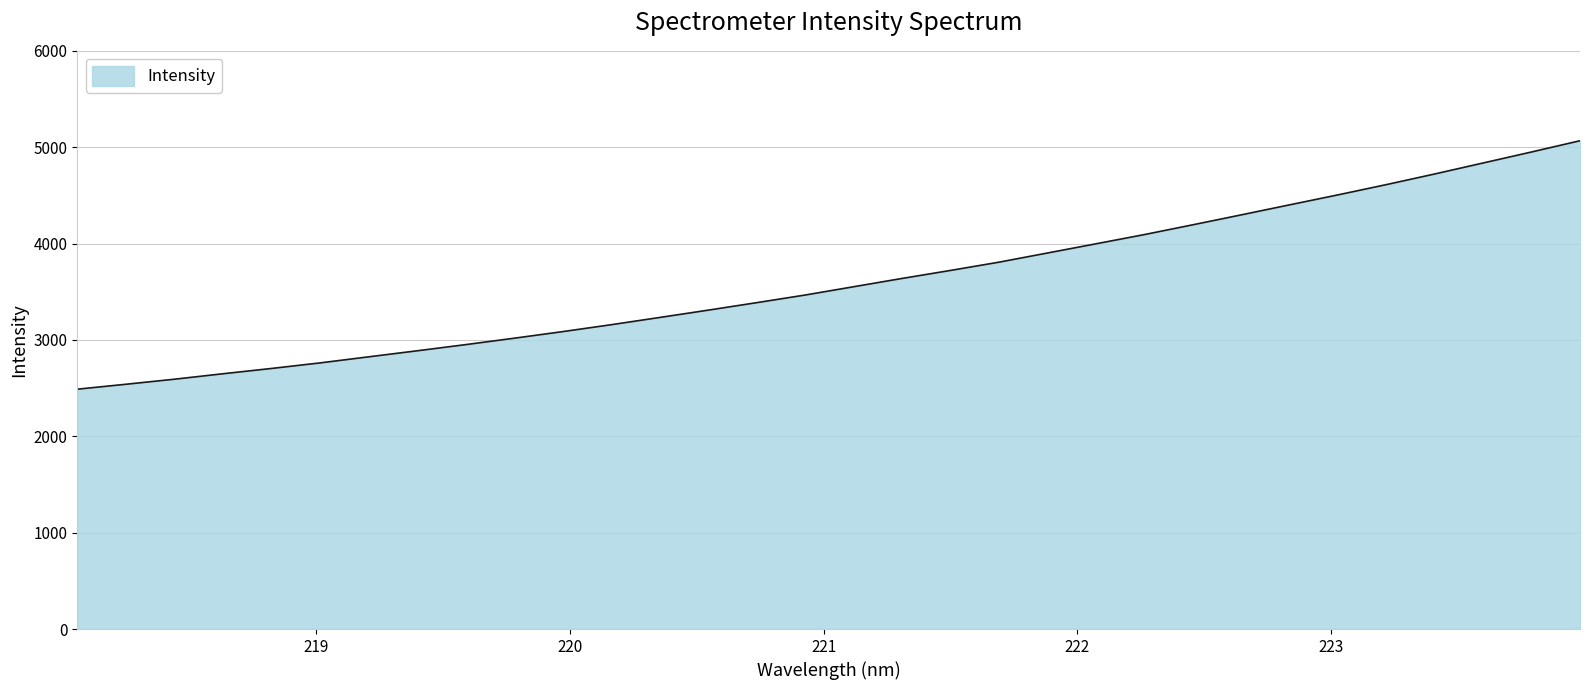

What is the minimum value shown in the chart?

2488.8